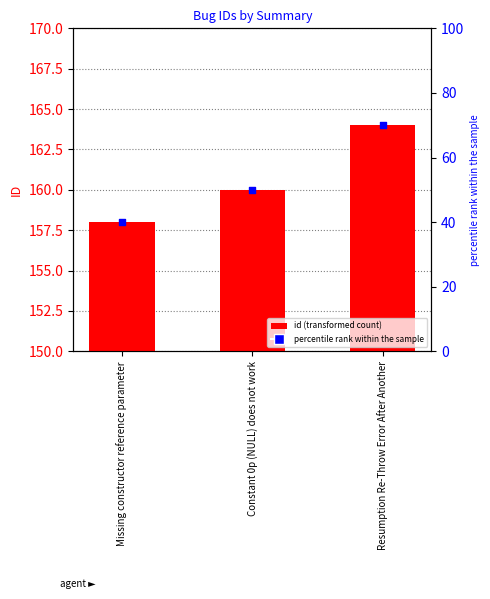

Is the value of percentile rank within the sample at Resumption Re-Throw Error After Another greater than the value of id at Constant 0p (NULL) does not work?

No